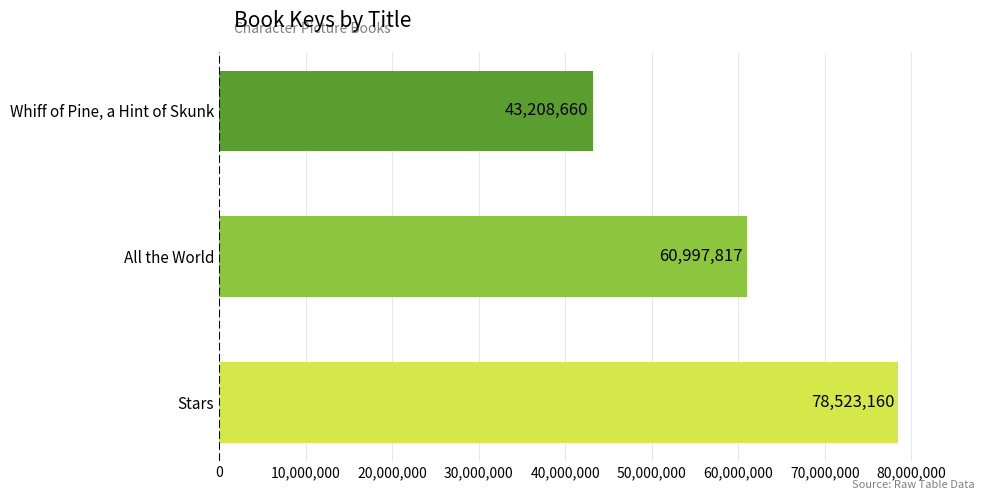

Does the chart contain any negative values?

No